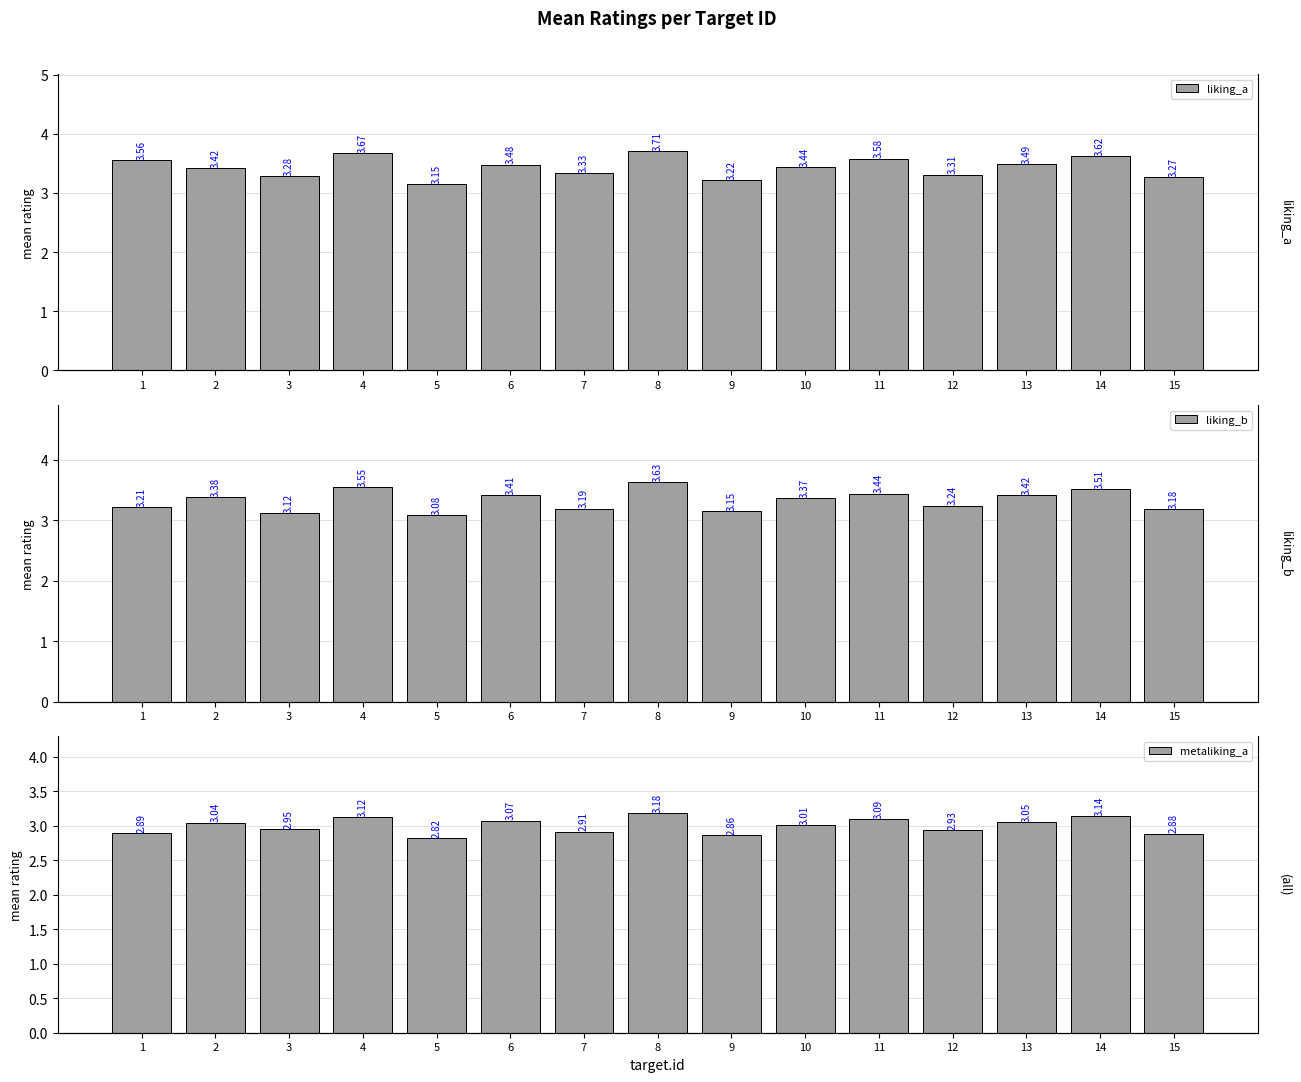

Which has a higher value, 4 or 5?

4